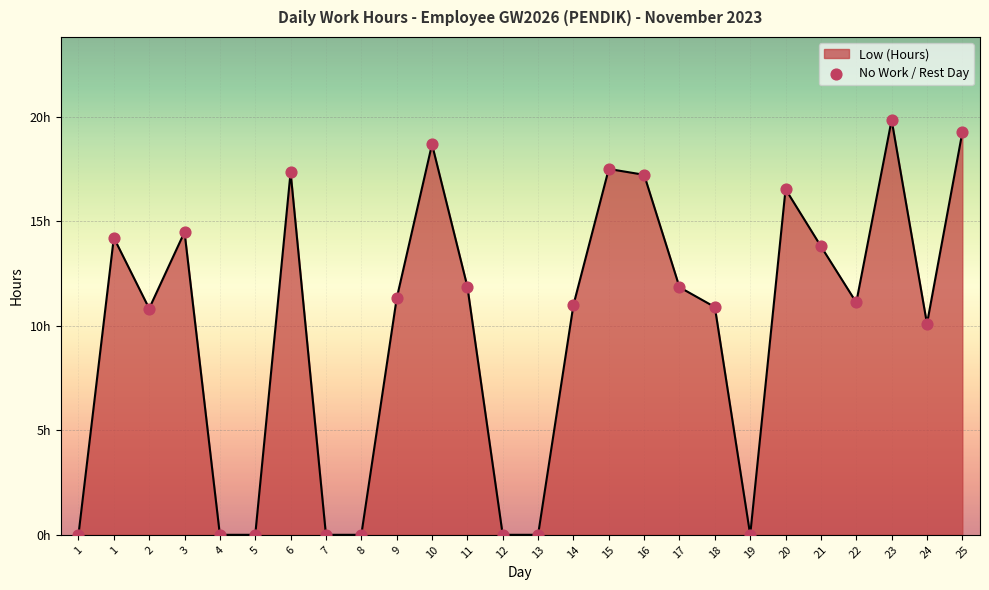

Is this an area chart (filled region under the line)?

Yes